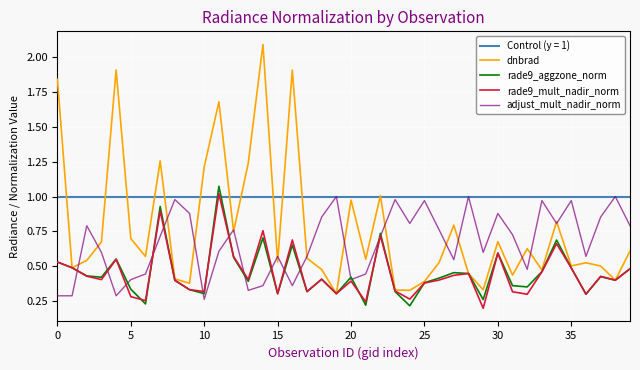

True or false: dnbrad has a value of 1.2 at 10.

True